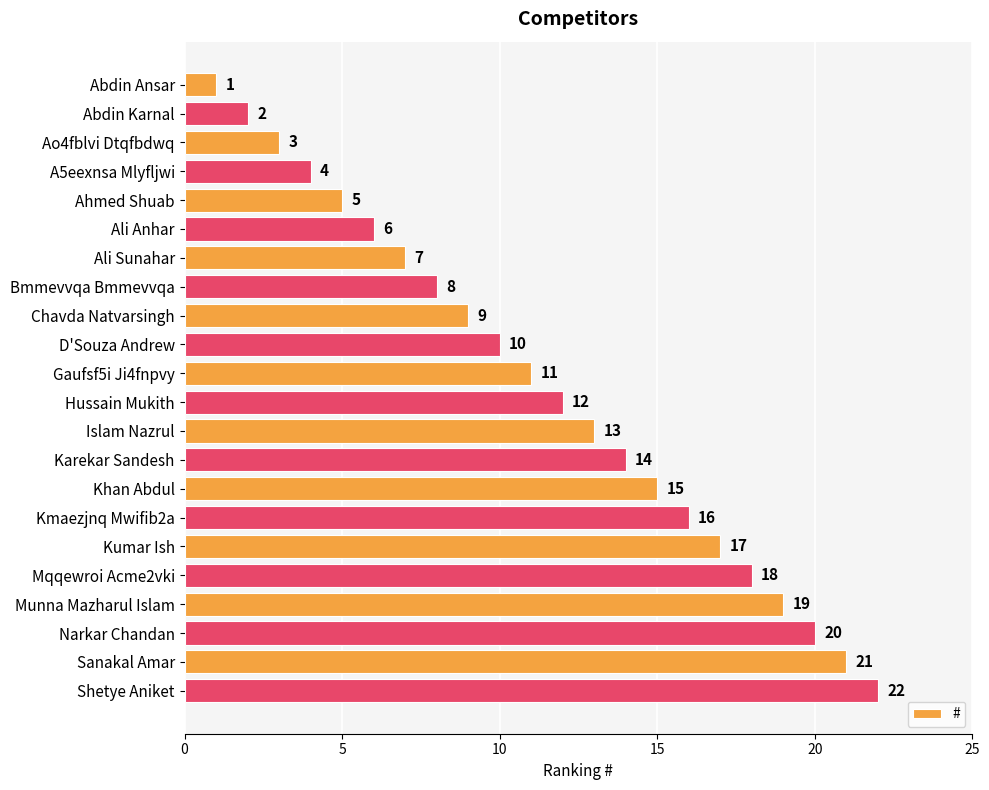

Rank the categories by value from lowest to highest.

Abdin Ansar, Abdin Karnal, Ao4fblvi Dtqfbdwq, A5eexnsa Mlyfljwi, Ahmed Shuab, Ali Anhar, Ali Sunahar, Bmmevvqa Bmmevvqa, Chavda Natvarsingh, D'Souza Andrew, Gaufsf5i Ji4fnpvy, Hussain Mukith, Islam Nazrul, Karekar Sandesh, Khan Abdul, Kmaezjnq Mwifib2a, Kumar Ish, Mqqewroi Acme2vki, Munna Mazharul Islam, Narkar Chandan, Sanakal Amar, Shetye Aniket